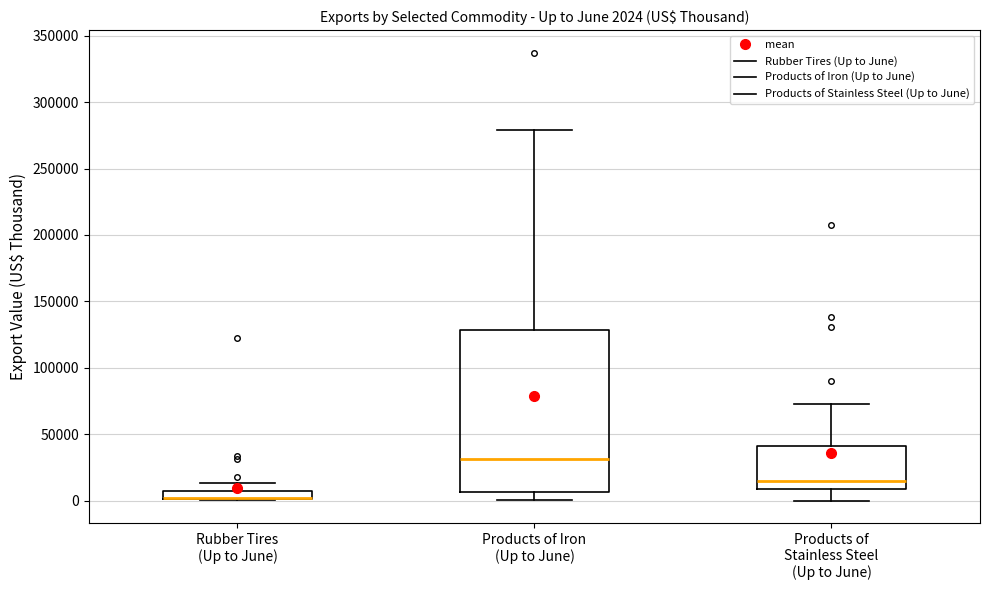

Which box is the tallest, from its lower edge to its upper edge?

Products of Iron (Up to June)